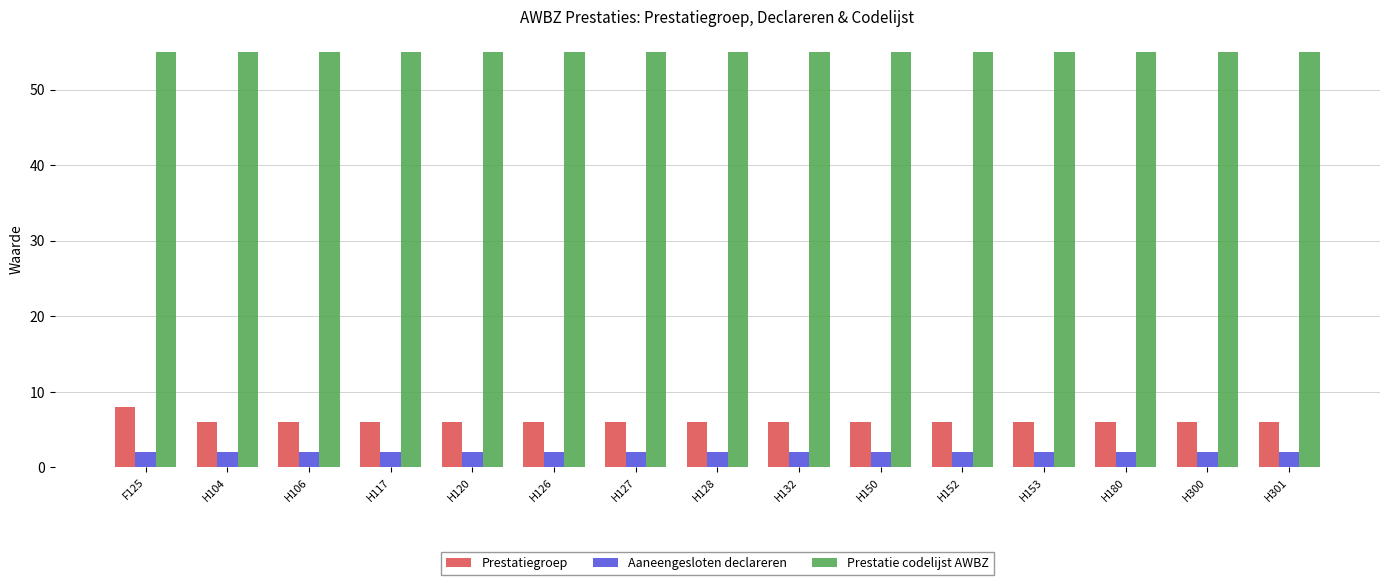

What are all the series names shown in the legend?

Prestatiegroep, Aaneengesloten declareren, Prestatie codelijst AWBZ